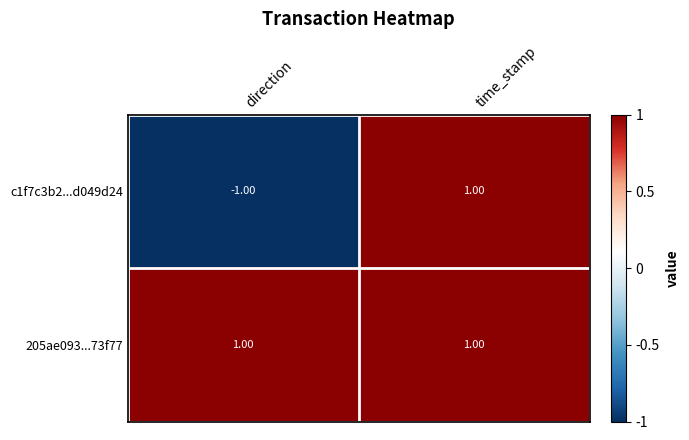

Which series has the widest spread of values?

c1f7c3b2...d049d24